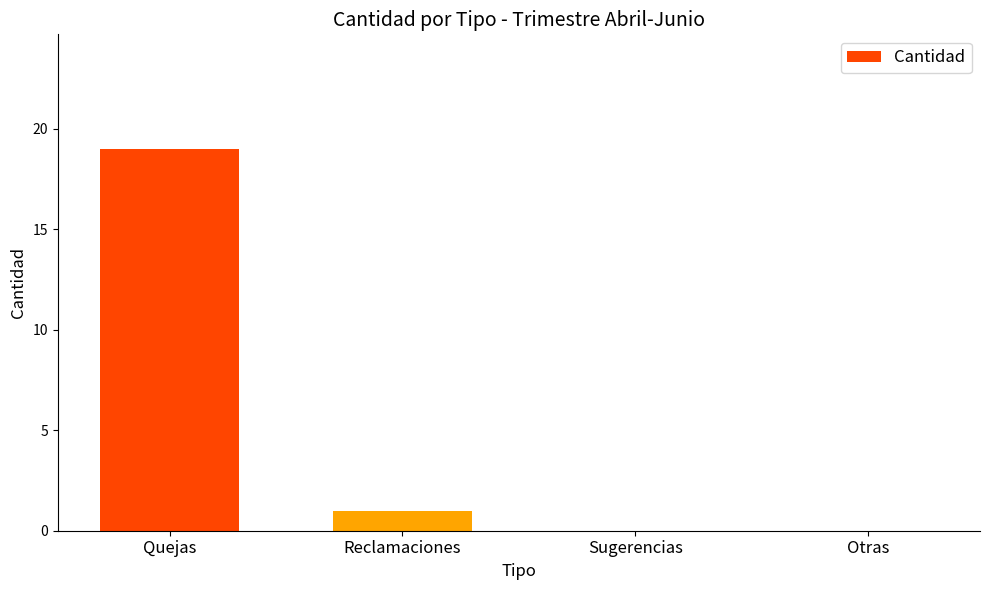

The chart shows a value of -6 at Otras. True or false?

False